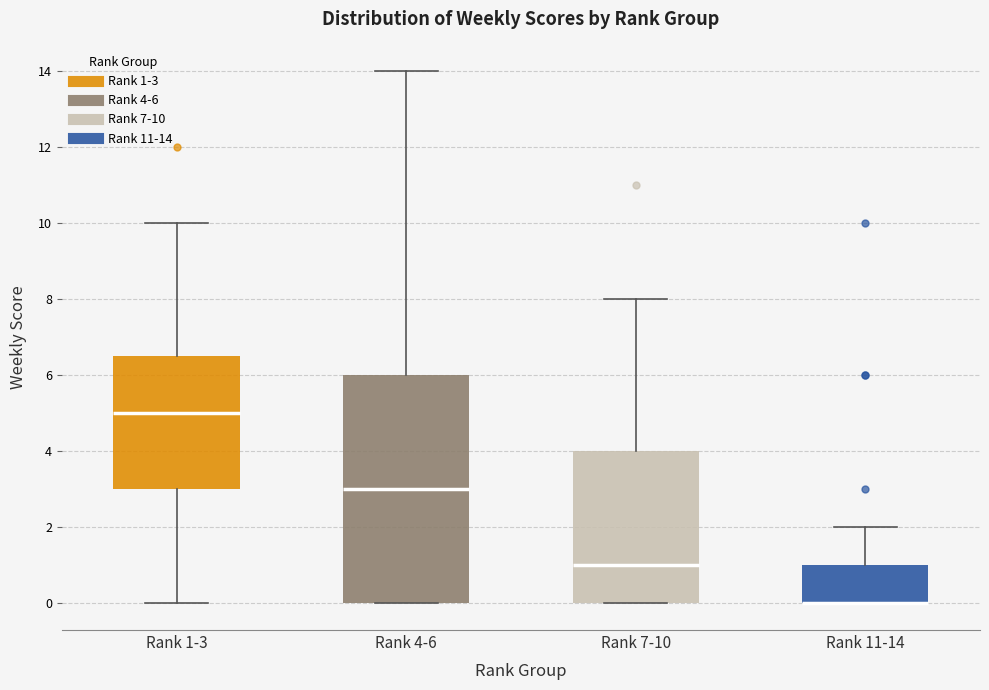

Reading left to right, transcribe this box plot: for each box, give where its median line is, the range the box spans, and where its two whiskers end, as read against the y-axis. The values are not printed on the chart, so give them approximately, as read against the axis.

Rank 1-3: median 5.0, box 3.0 to 6.6, whiskers 0.0 to 10.0
Rank 4-6: median 3.0, box 0.0 to 6.0, whiskers 0.0 to 14.0
Rank 7-10: median 1.0, box 0.0 to 4.0, whiskers 0.0 to 8.0
Rank 11-14: median 0.0 (drawn on the box's lower edge), box 0.0 to 1.0, whiskers 0.0 to 2.0